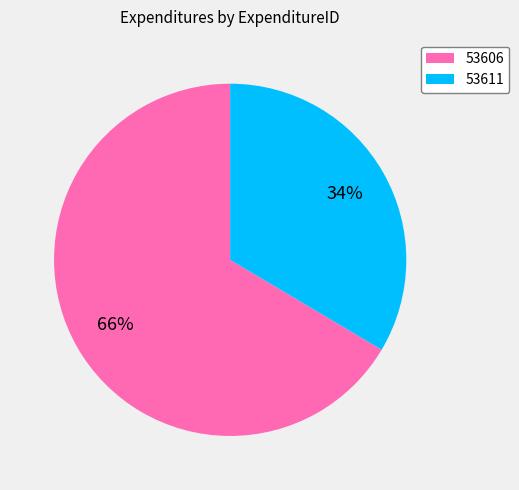

Does 53611 represent more than half of the total?

No